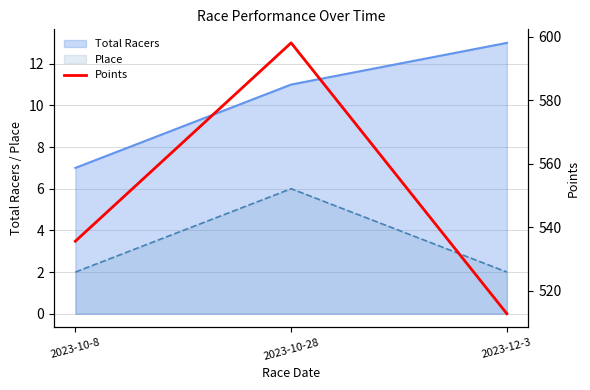

Where is the data nearest to the value 555?

2023-10-8